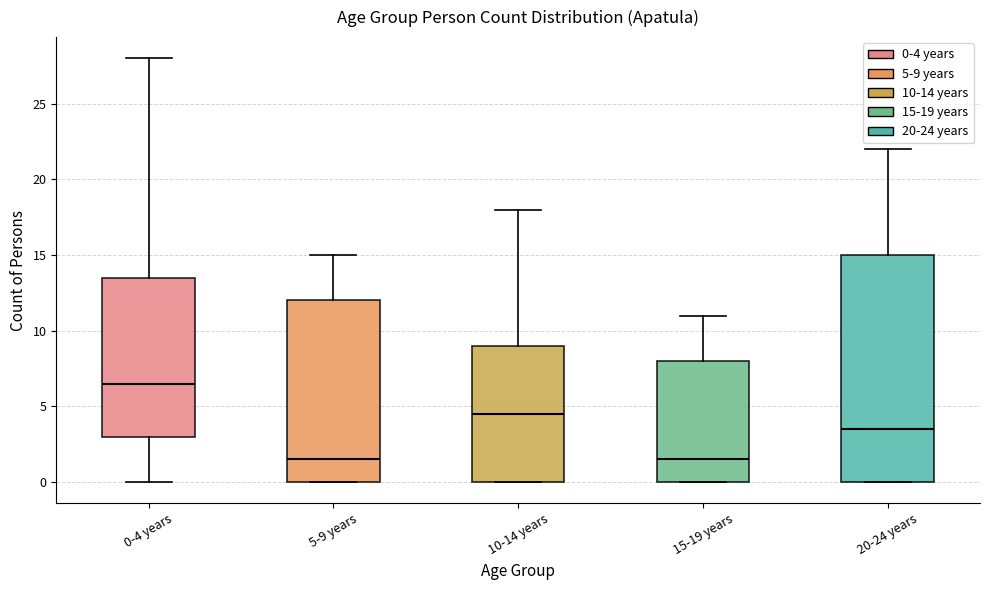

Comparing the boxes themselves (not the whiskers), which one is the tallest?

20-24 years